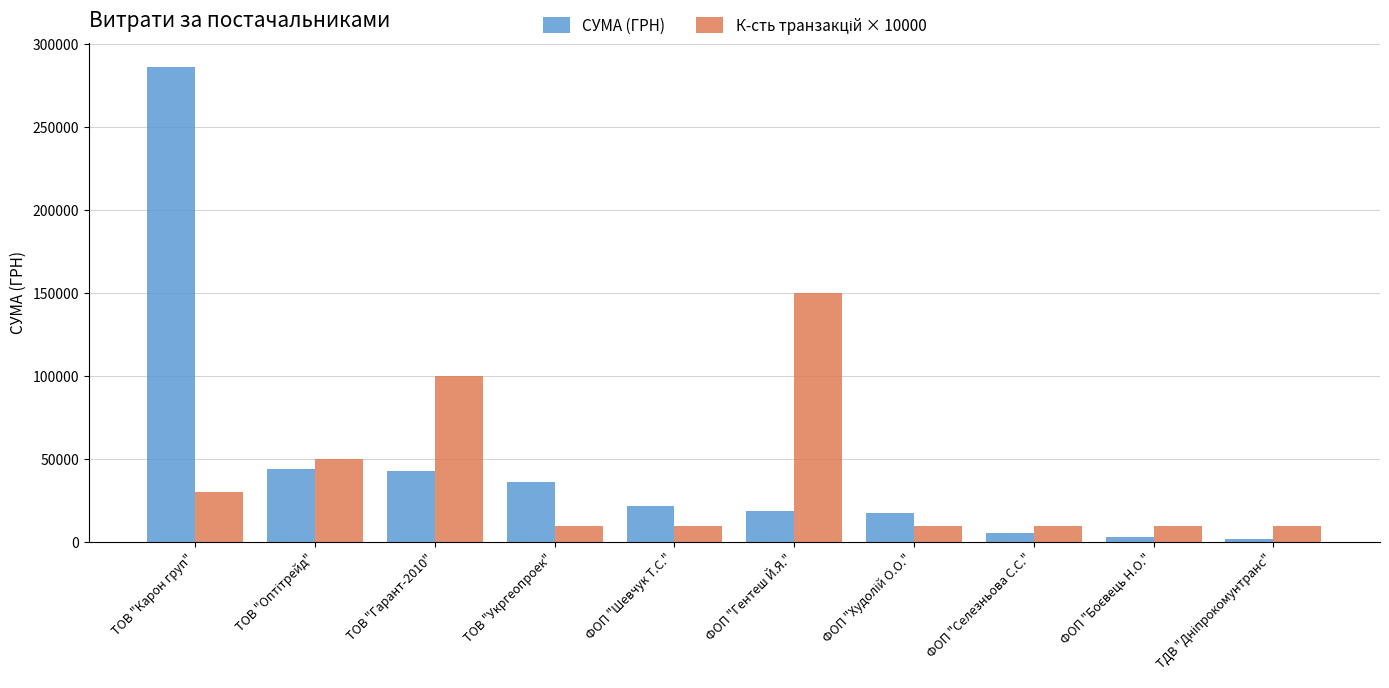

True or false: СУМА (ГРН) has a value of 14797.0 at ТОВ "Укргеопроек".

False